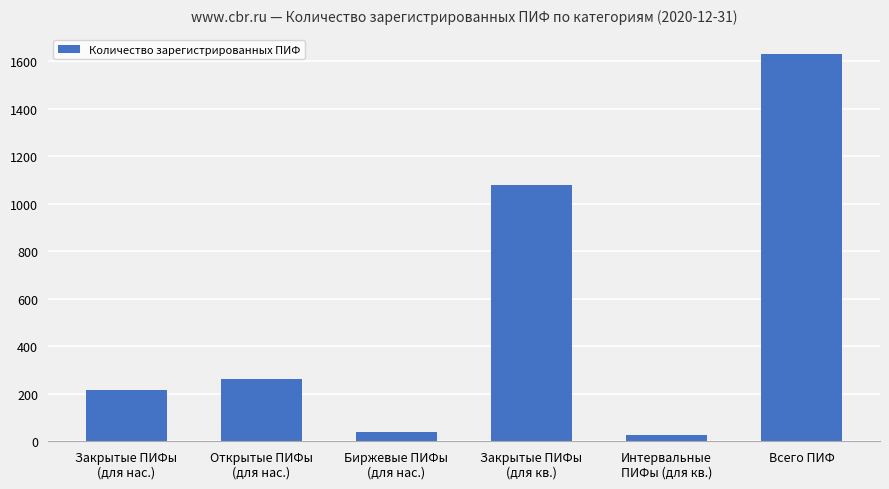

Does the chart contain any negative values?

No